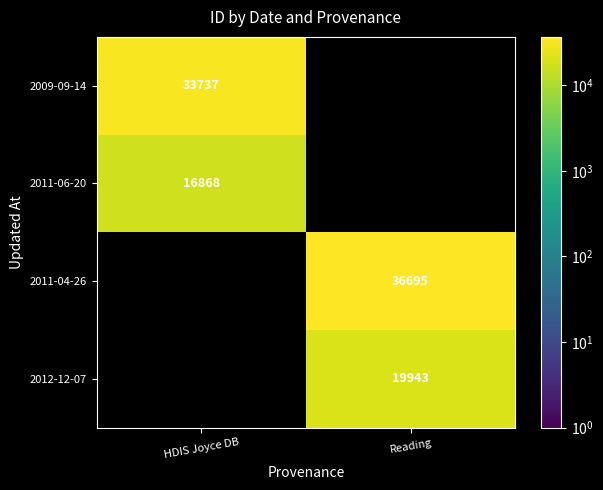

The value of 2009-09-14 at HDIS Joyce DB is 21074. True or false?

False